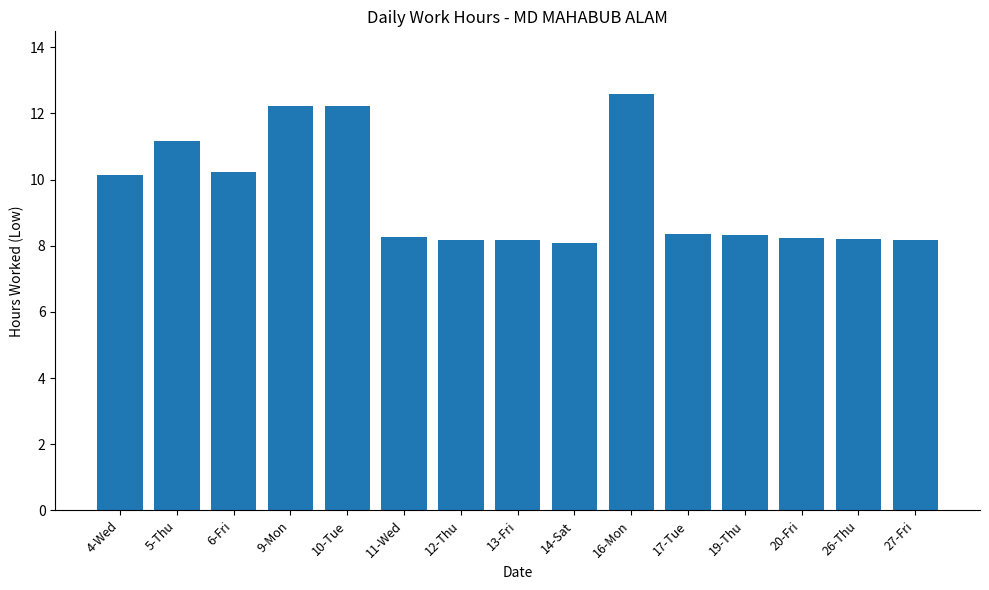

Read the value at 17-Tue.

8.3